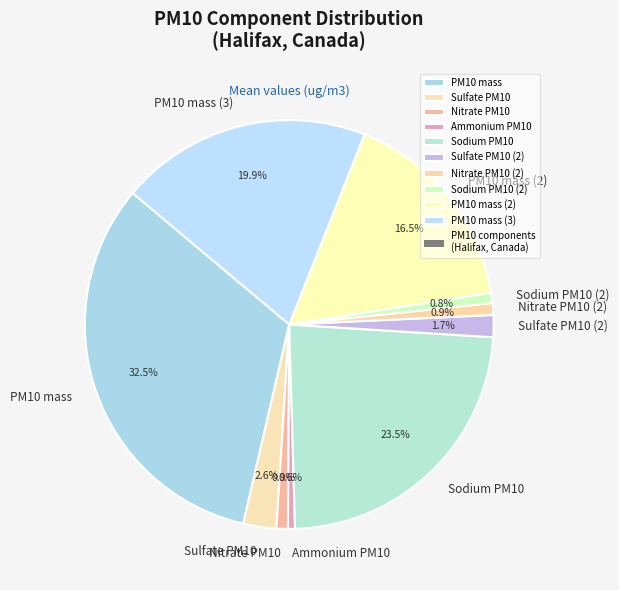

To the nearest percent, what is the combined percentage of PM10 mass (2) and Sulfate PM10?

19%